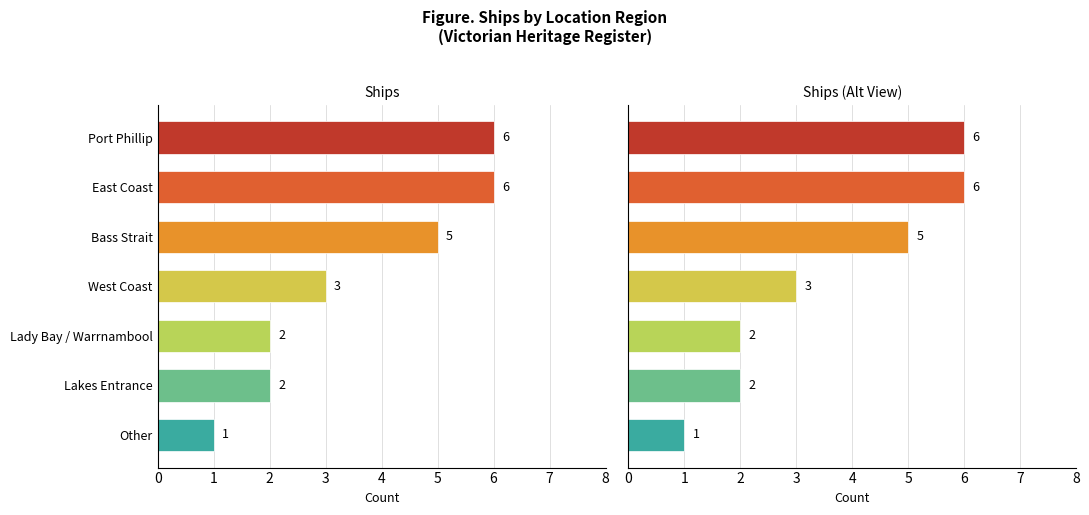

The value at East Coast is 6. True or false?

True